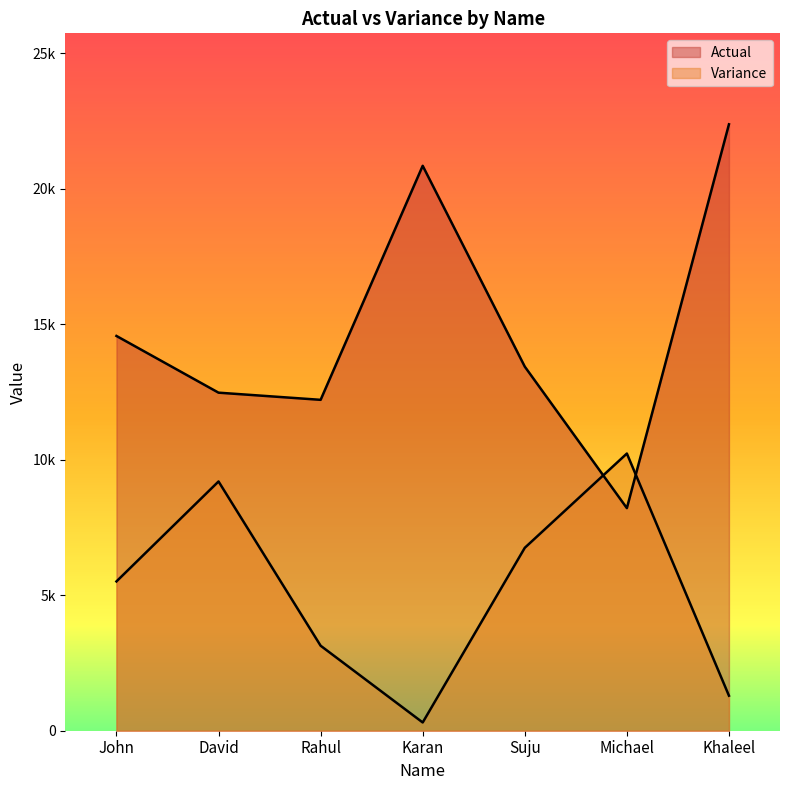

How many data points in Variance are less than 5509?

3